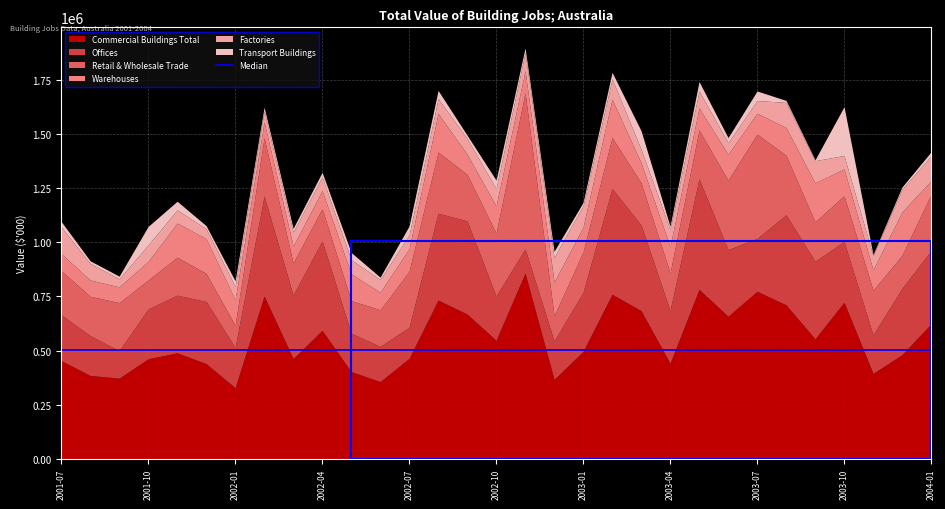

Is the value of Retail & Wholesale Trade at 2003-04 greater than the value of Commercial Buildings Total at 2001-11?

No